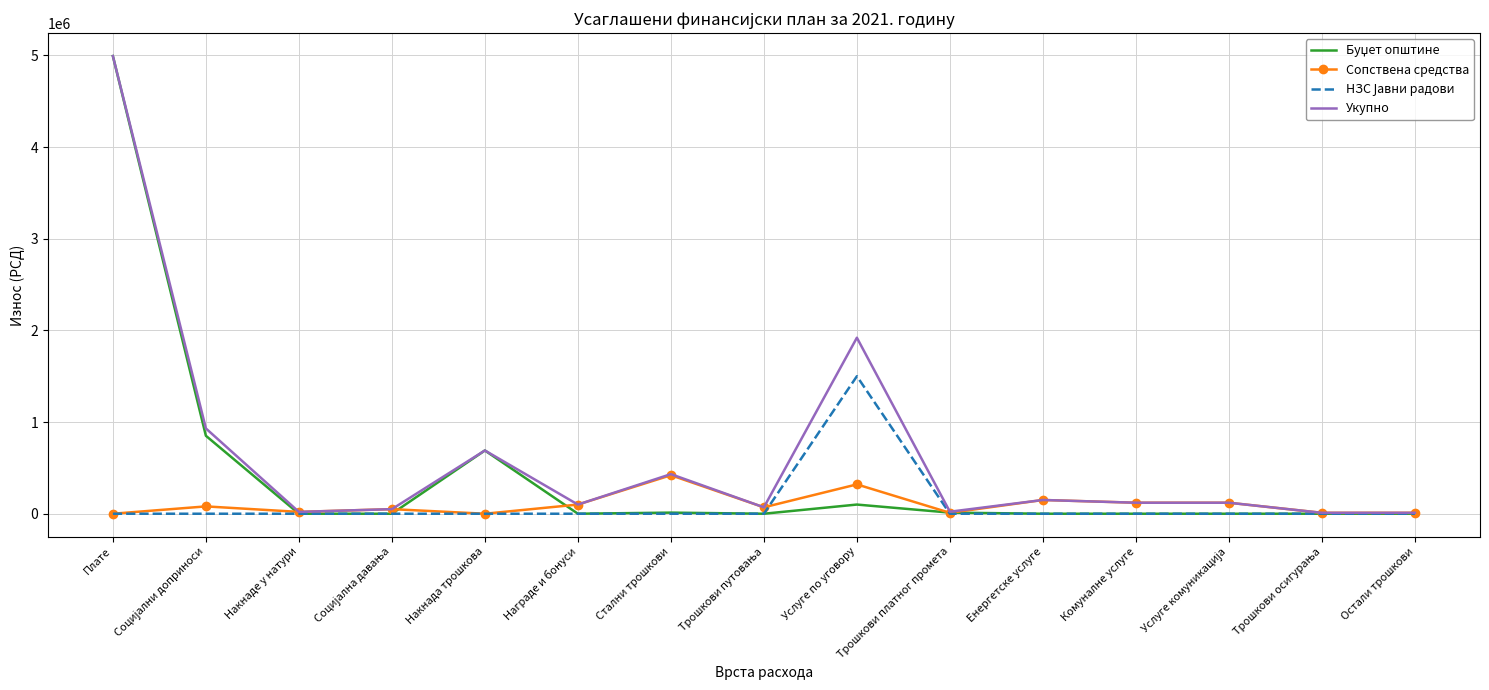

What is the highest value of the Укупно series?

4992750